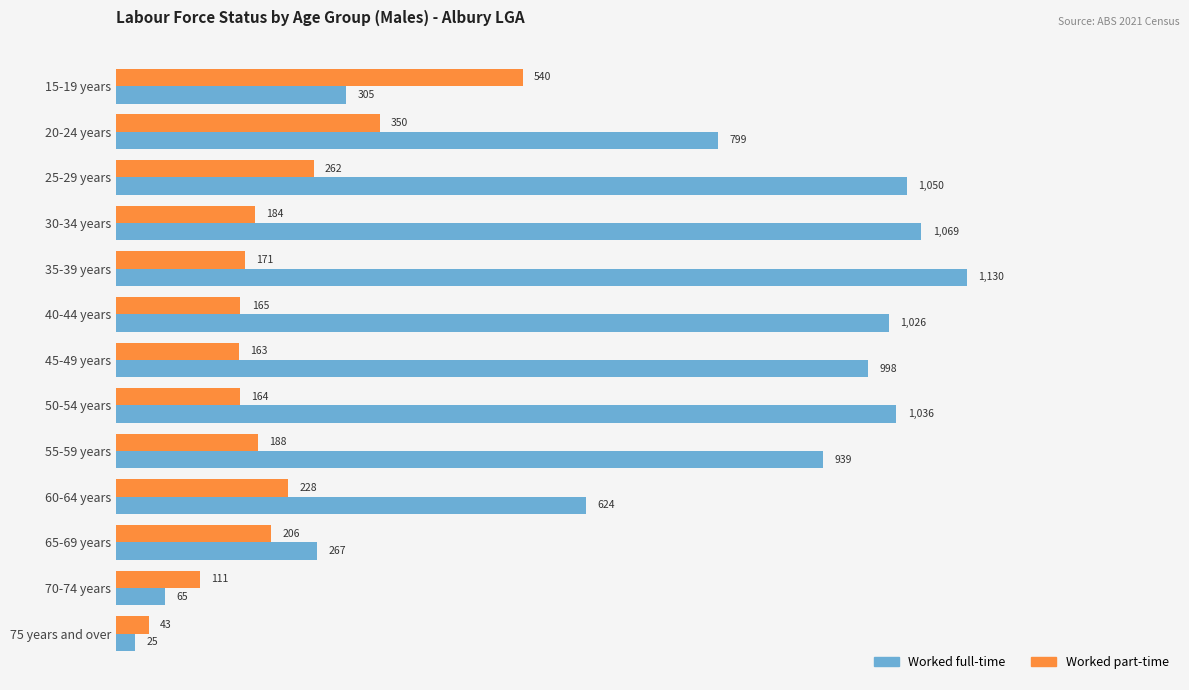

List the series in order of their overall mean, lowest first.

Worked part-time, Worked full-time